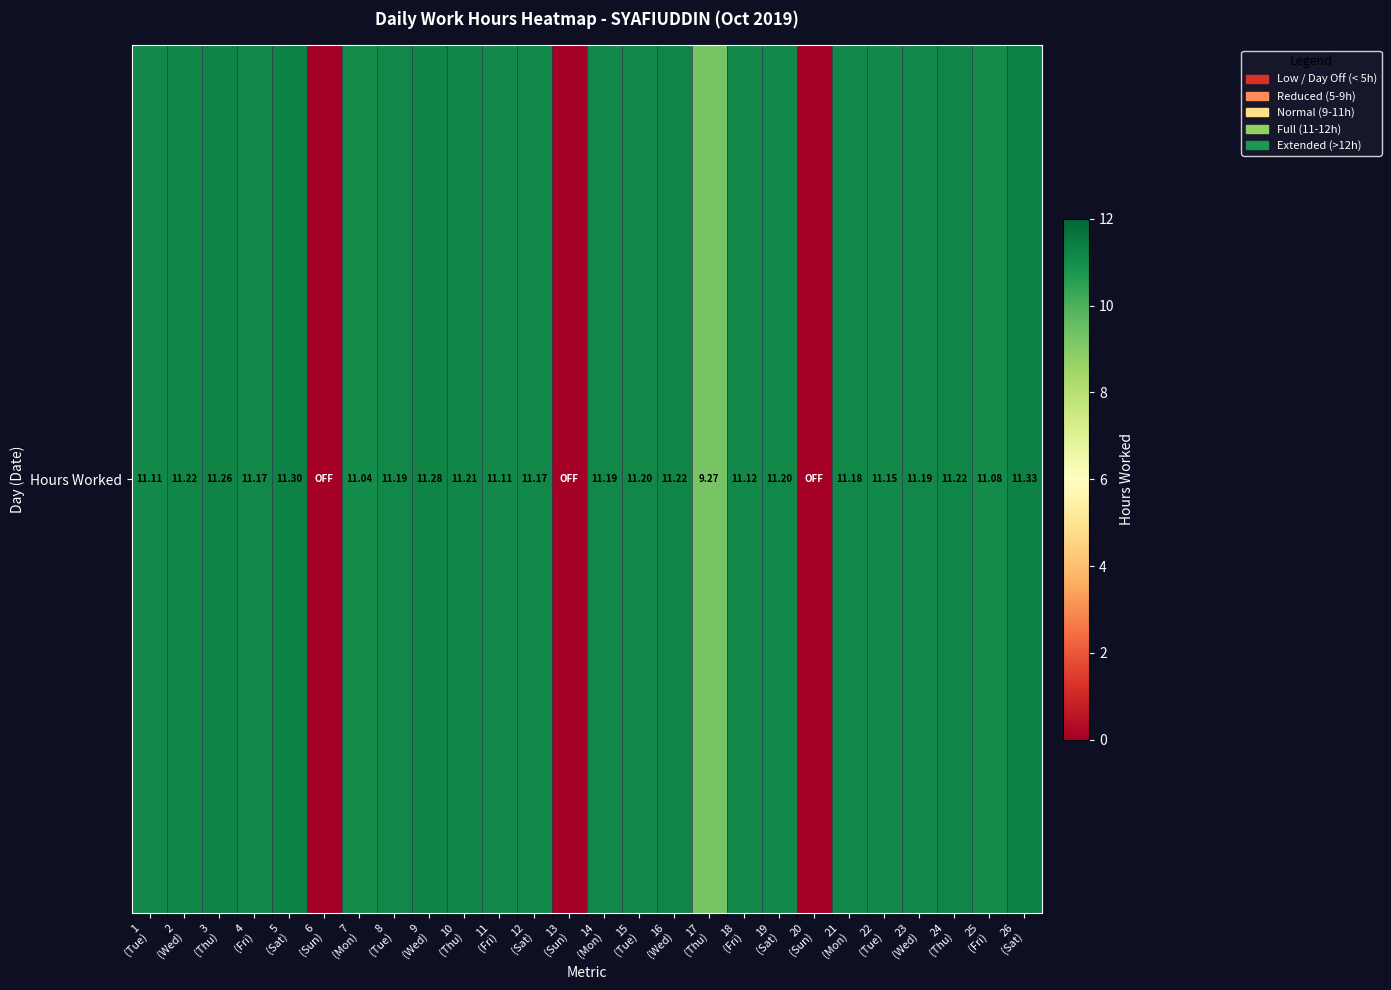

The value at 18
(Fri) is 18.5. True or false?

False